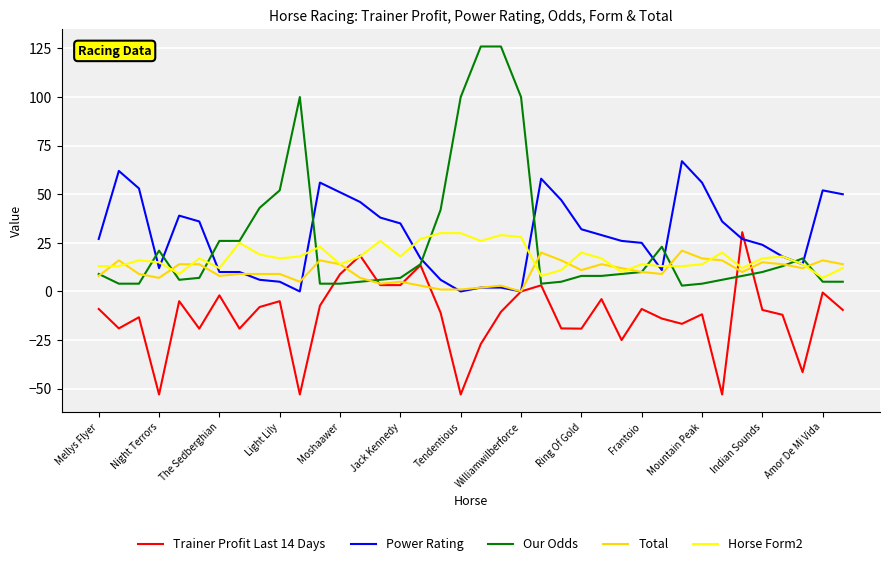

Which series has the largest range (max minus min)?

Our Odds